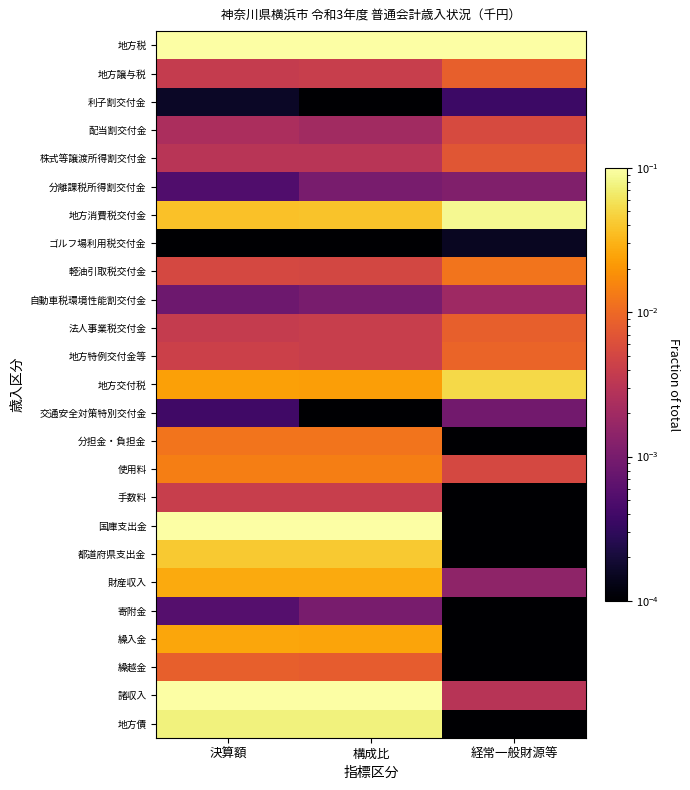

At how many categories does at least one series exceed 0?

3